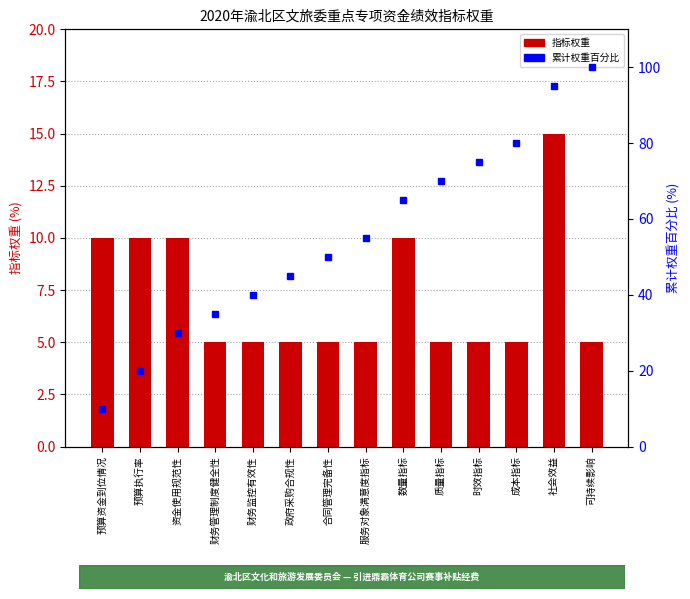

The 指标权重 series shows 5.0 at 合同管理完备性. True or false?

True